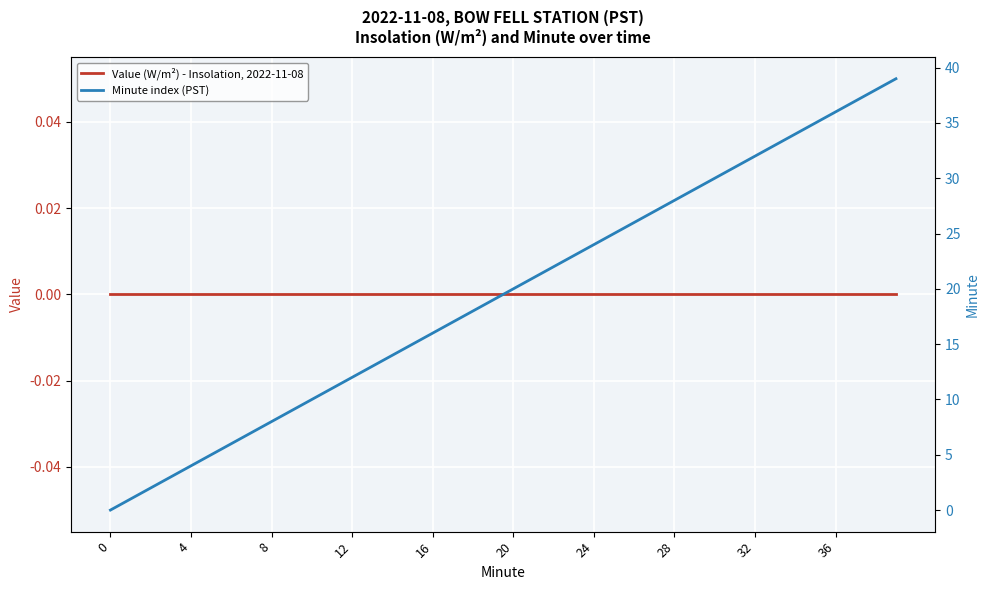

True or false: Minute index (PST) has a value of 24 at 24.

True